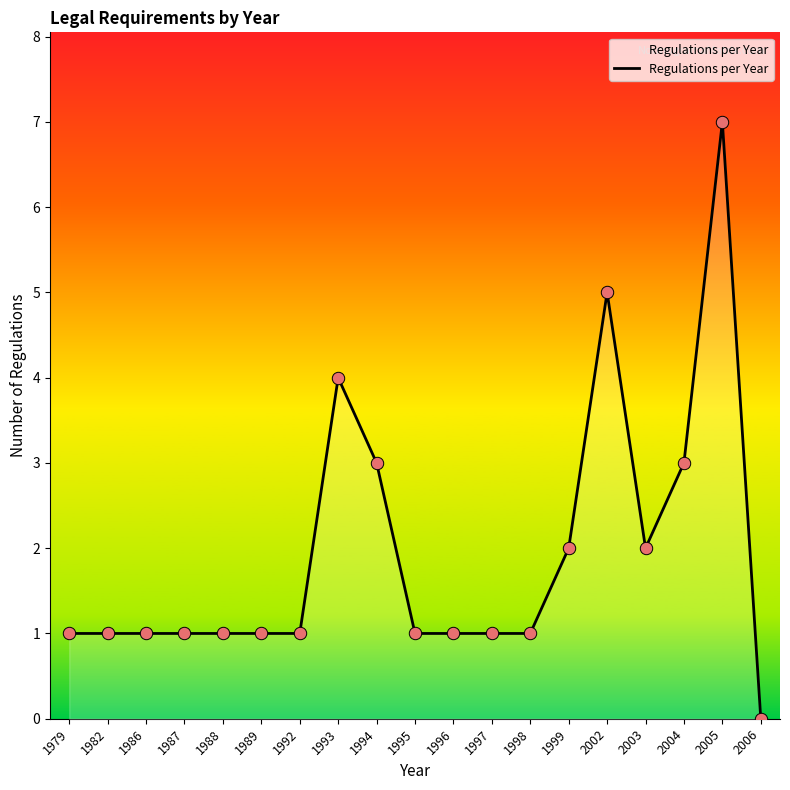

What is the ratio of the value at 2005 to the value at 1996?

7.0